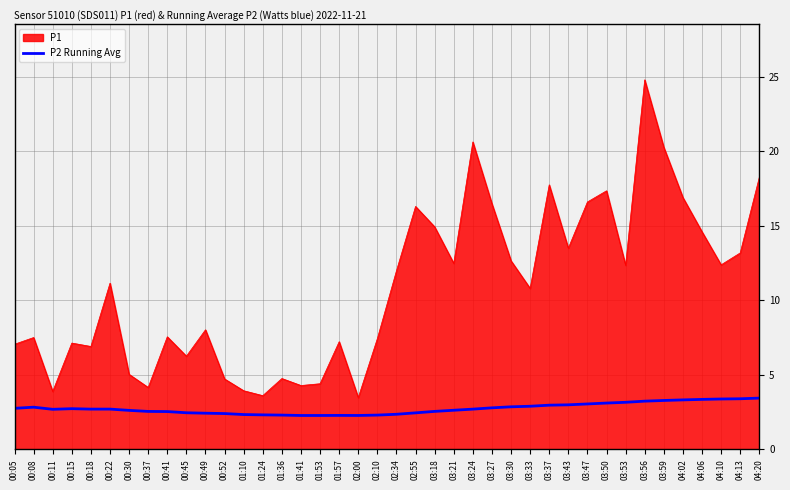

How many lines are shown in the chart?

2